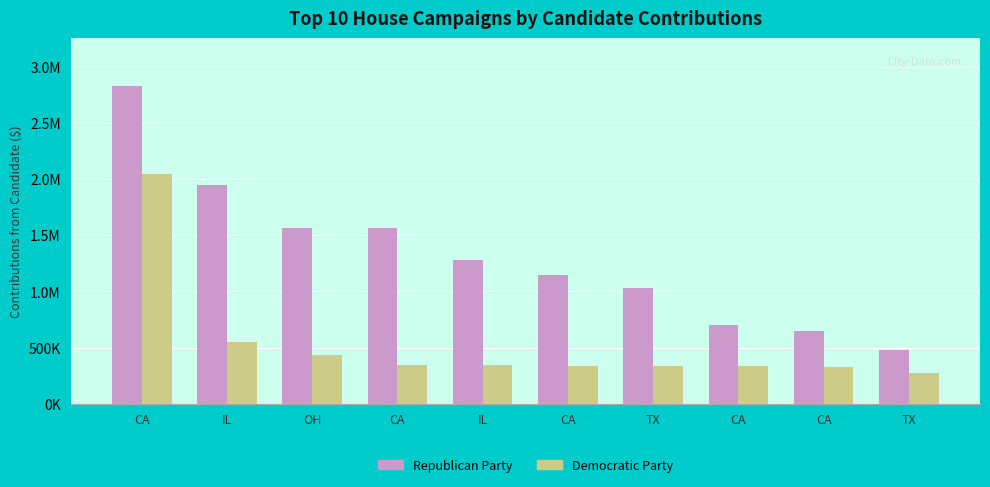

What are all the series names shown in the legend?

Republican Party, Democratic Party